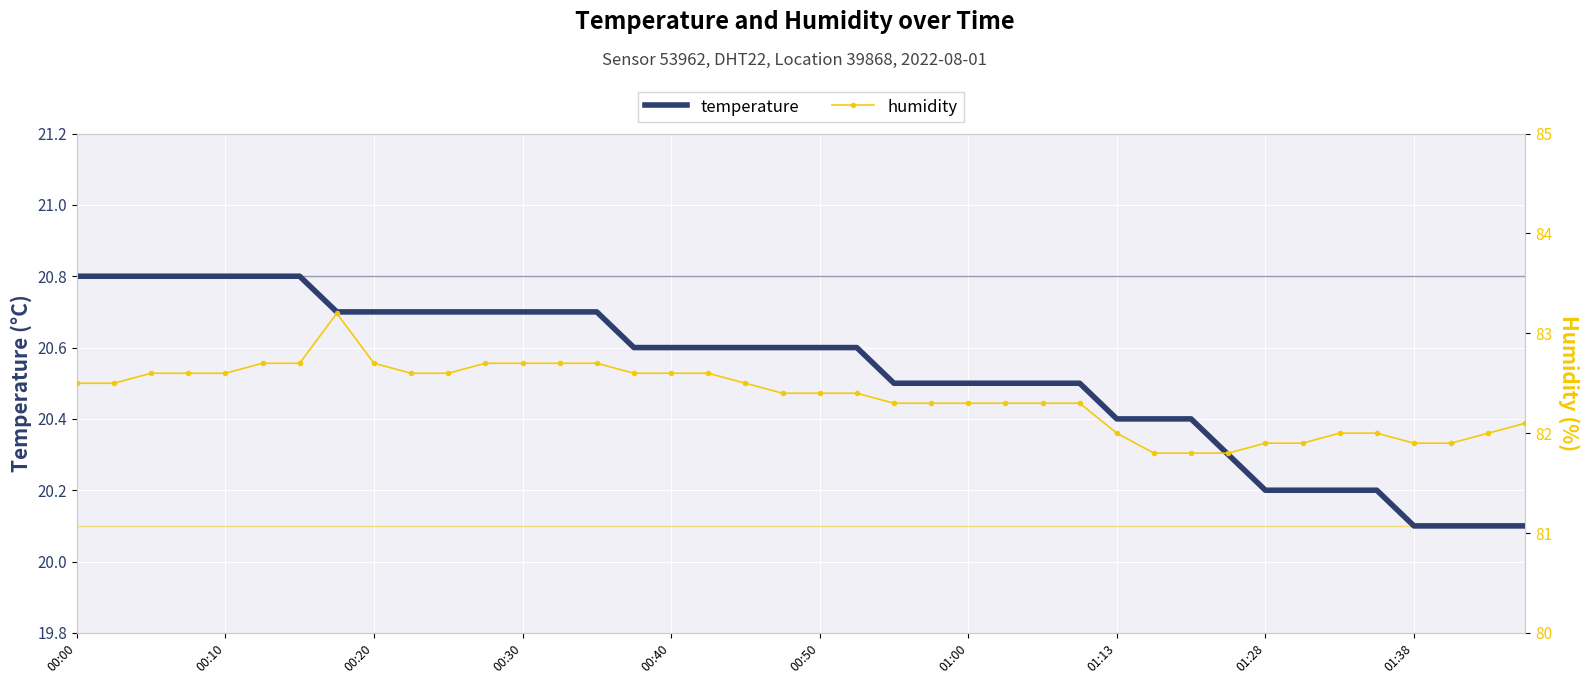

What is the minimum value for temperature?

20.1